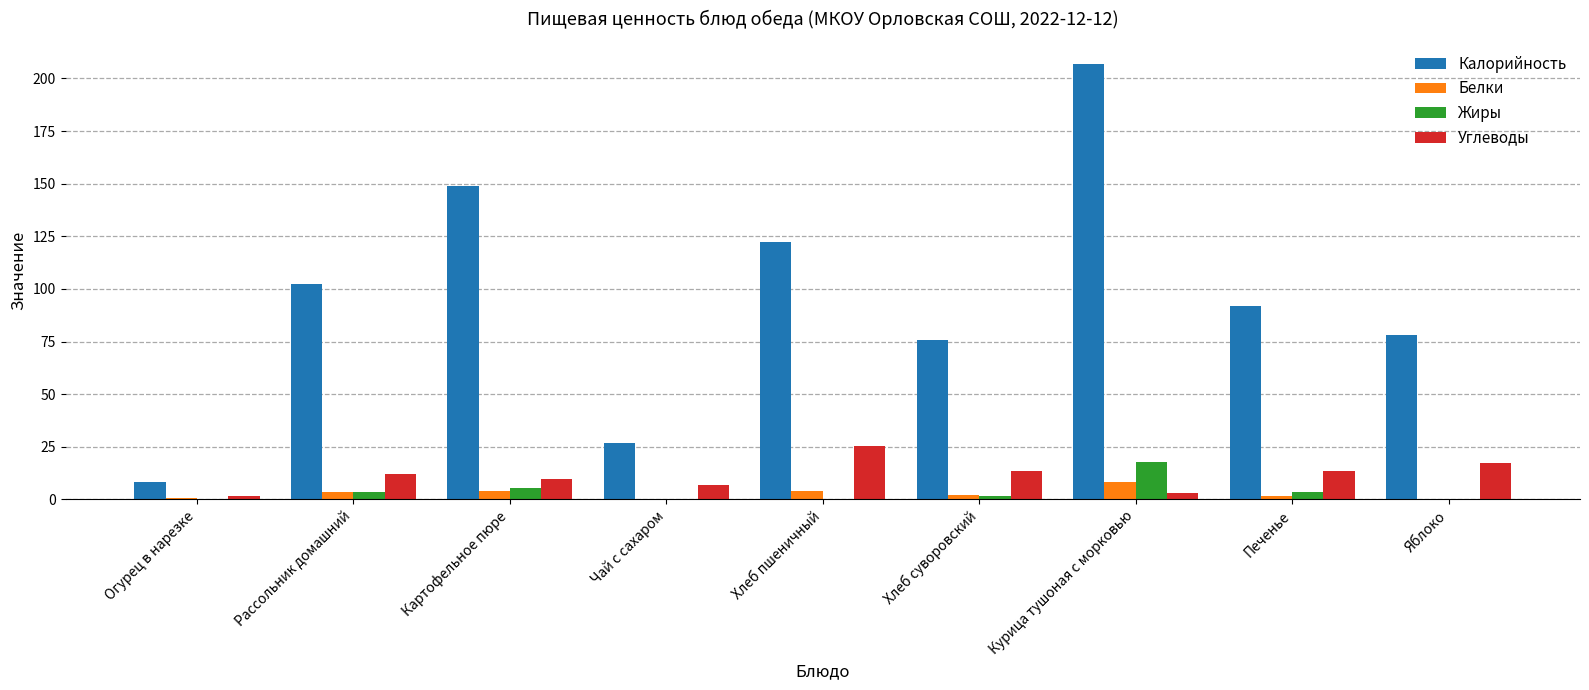

What is the sum of all Углеводы values?

103.0